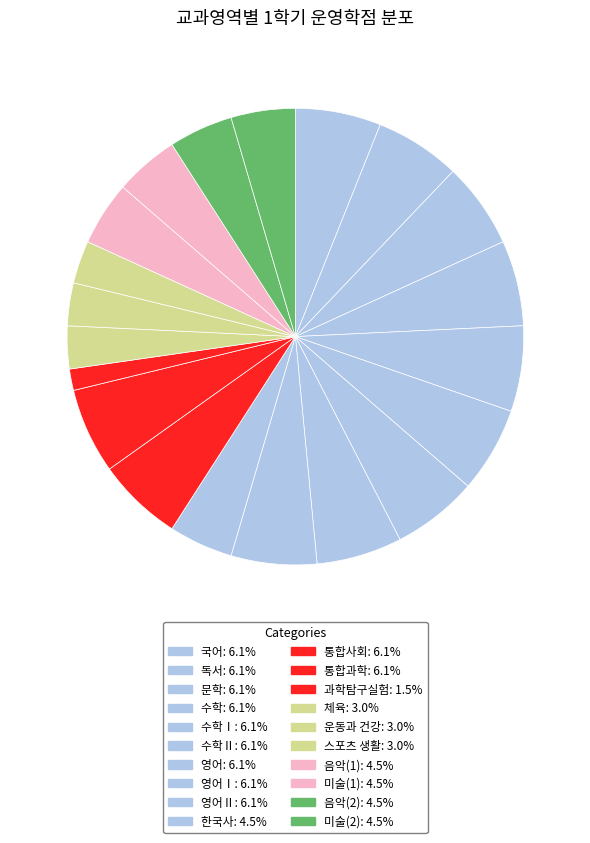

Which category has the smallest portion of the pie?

과학탐구실험